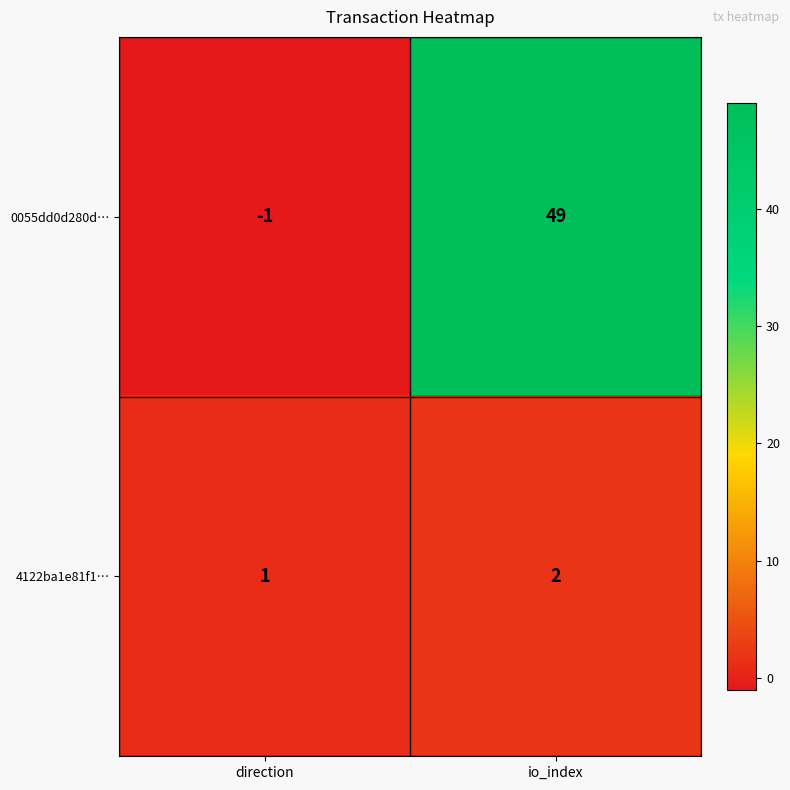

At which category is the sum across all series the highest?

io_index